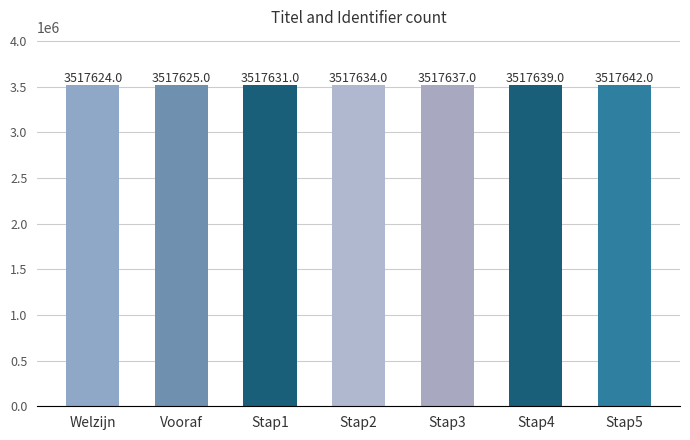

Between Welzijn and Stap1, which is larger?

Stap1